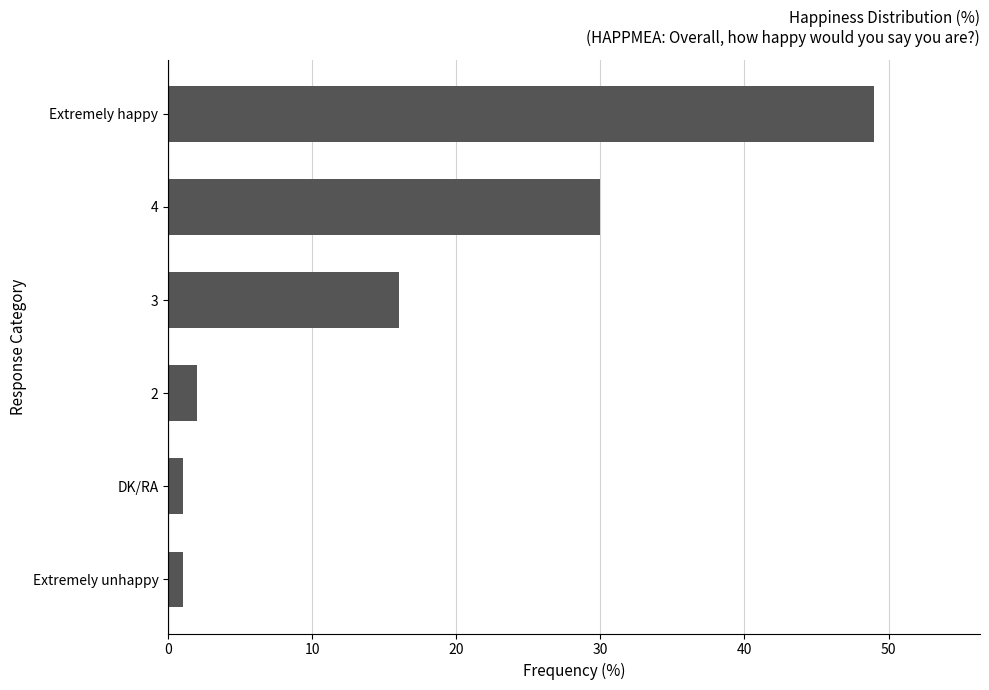

Between 3 and Extremely happy, which is larger?

Extremely happy